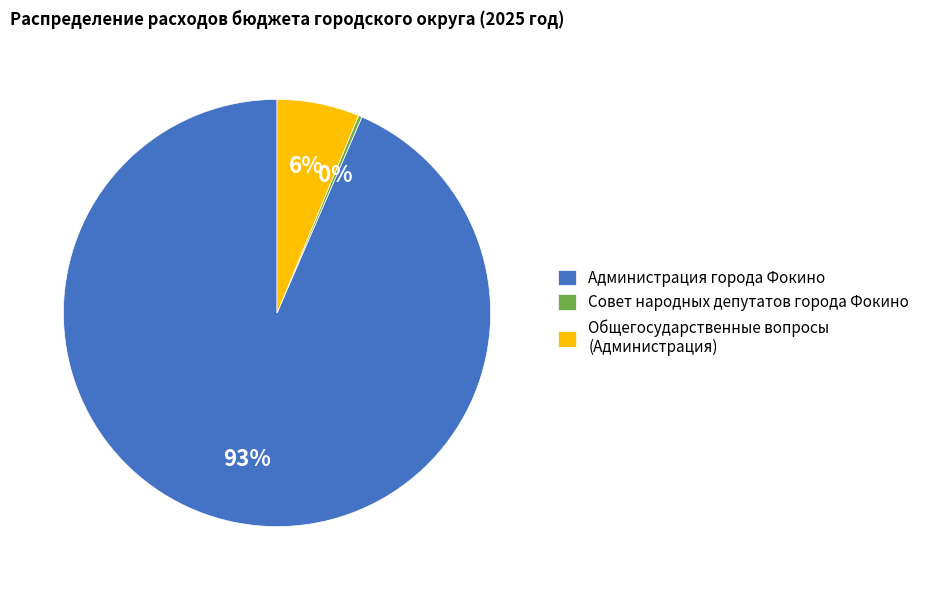

To the nearest percent, what portion does Общегосударственные вопросы (Администрация) represent?

6%